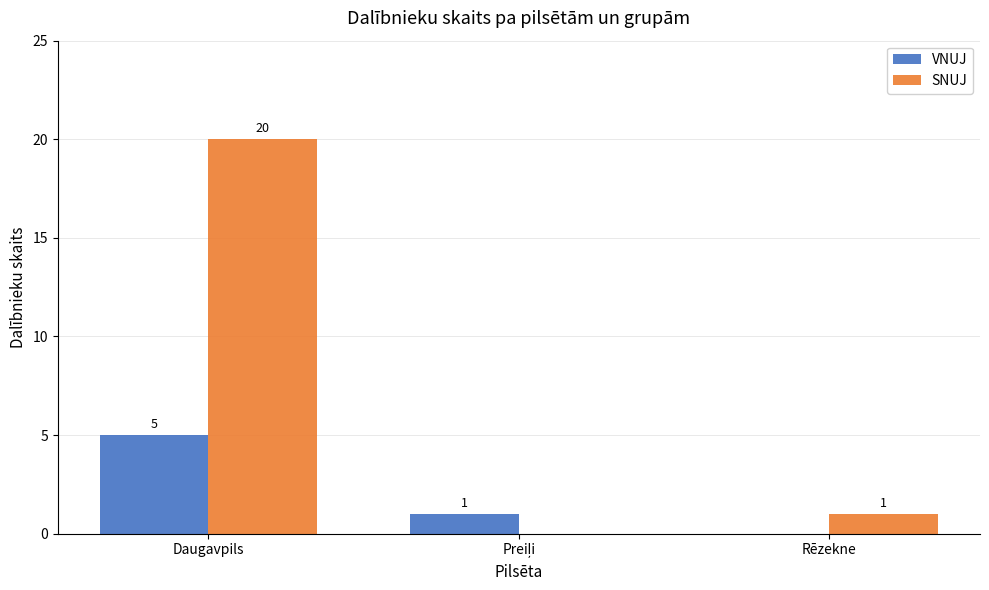

True or false: VNUJ has a value of 5 at Daugavpils.

True